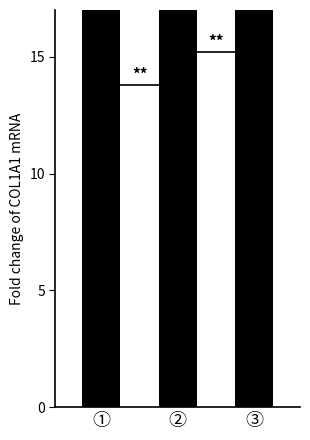

How many bars are there in total?

3